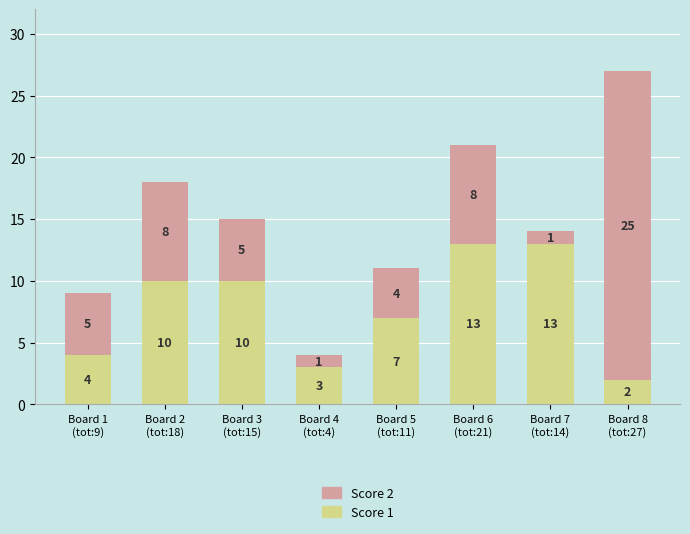

What is the difference between the maximum and minimum values in the Score 1 series?

11